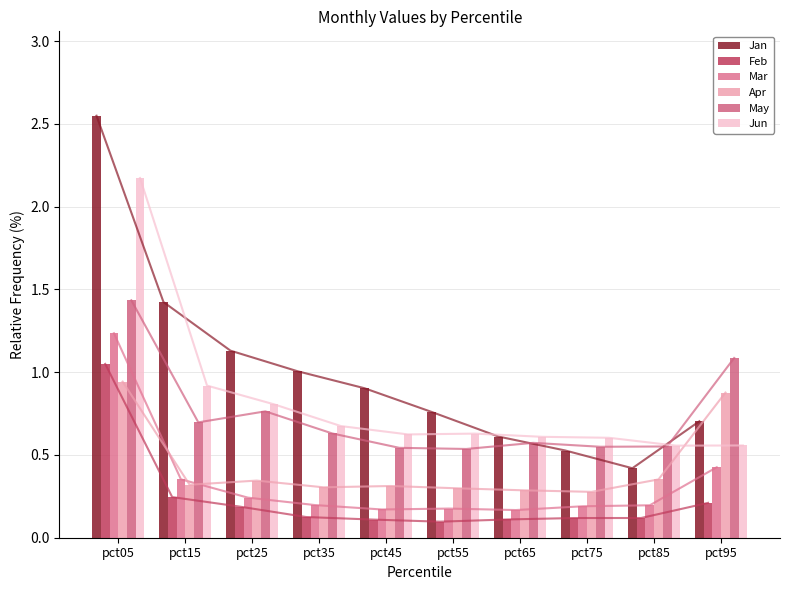

Which series has the largest range (max minus min)?

Jan